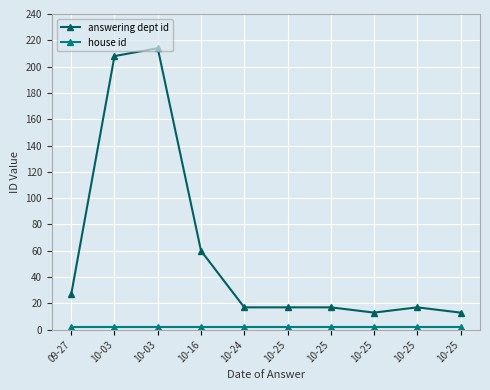

Does the chart display data point markers on the line(s)?

Yes